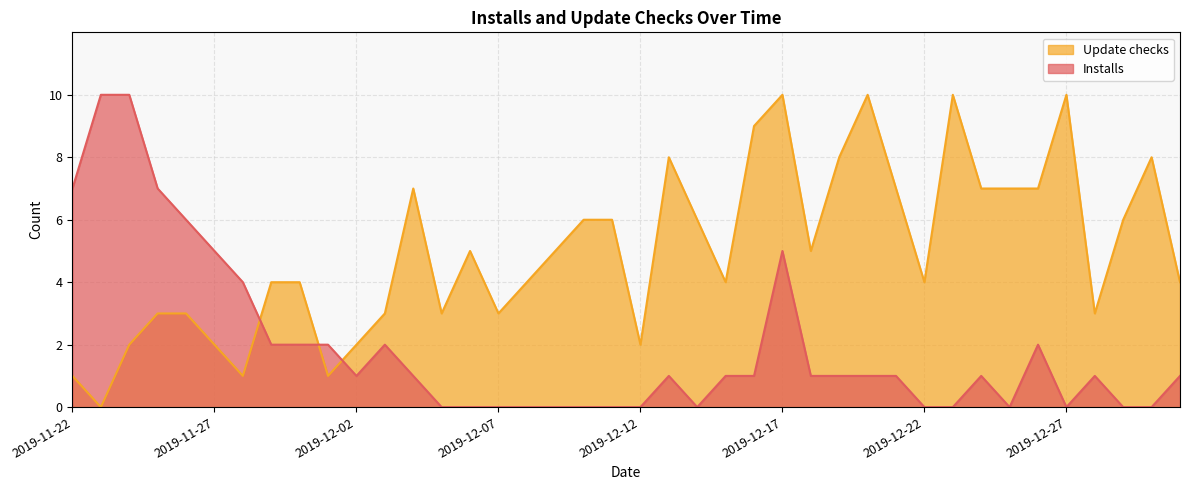

How many Installs values are between 0 and 2?

32